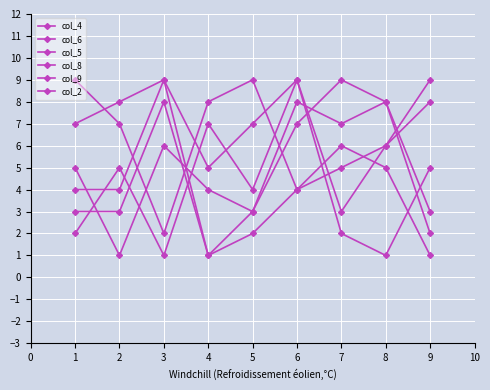

How many lines are shown in the chart?

6